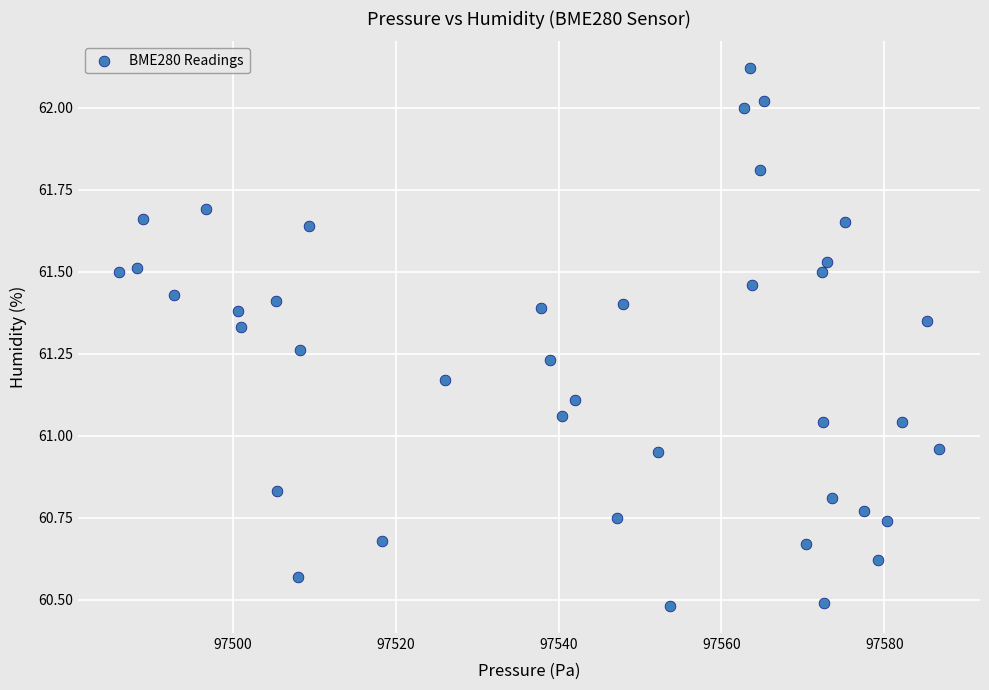

What is the range of Y values (max minus min)?

1.6